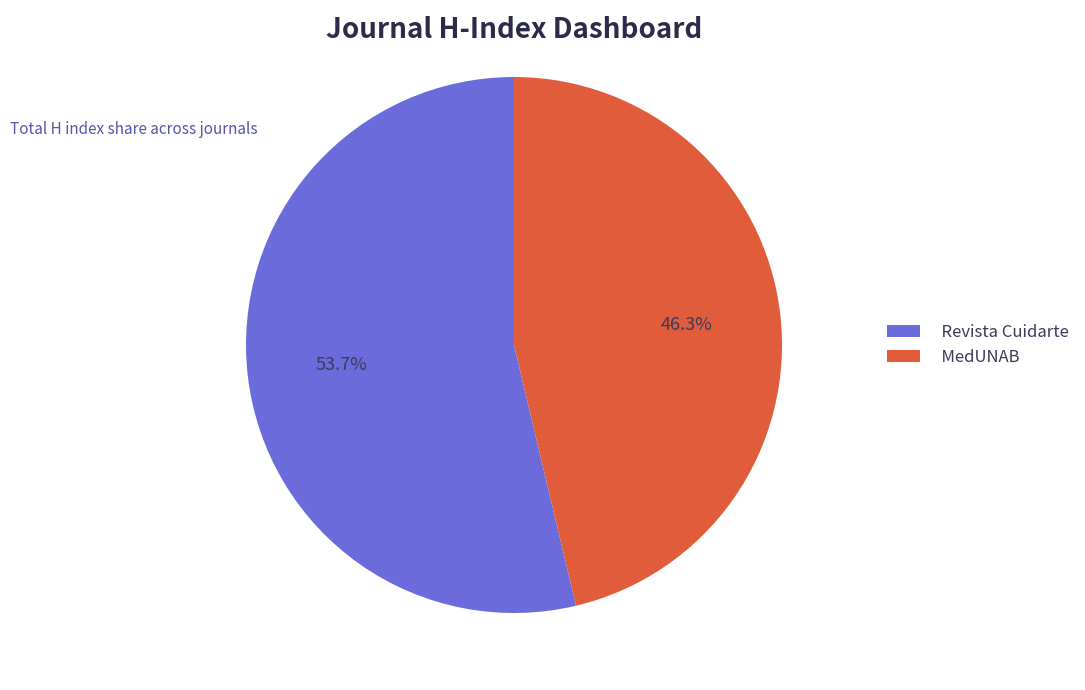

How many slices are in this pie chart?

2